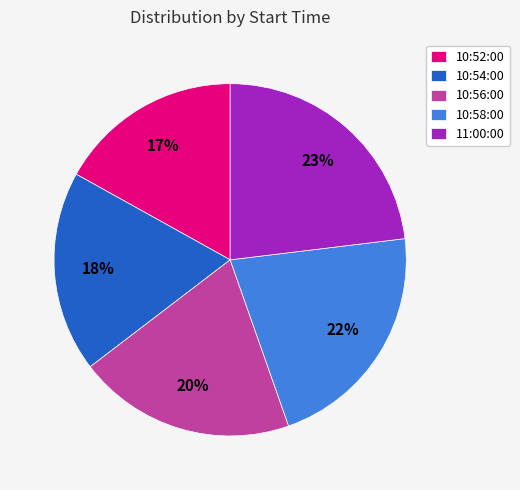

Rank the categories by value from highest to lowest.

11:00:00, 10:58:00, 10:56:00, 10:54:00, 10:52:00